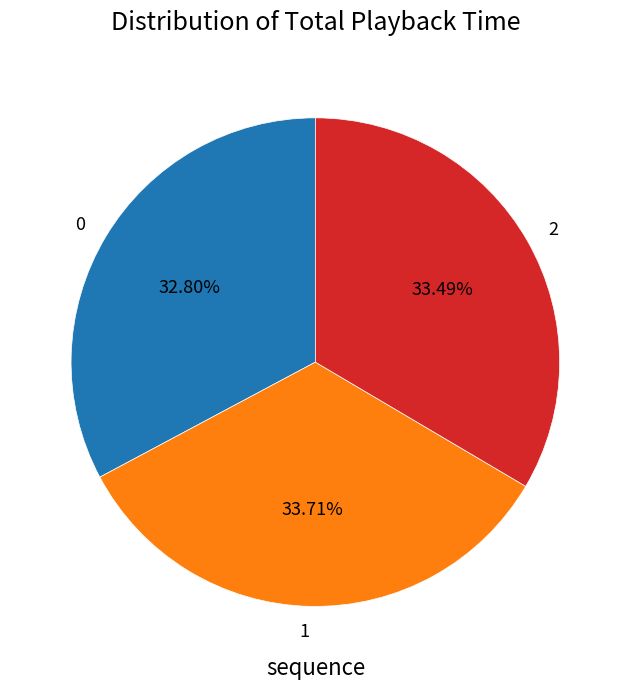

To the nearest percent, what is the difference between the 0 and 1 slice percentages?

1%